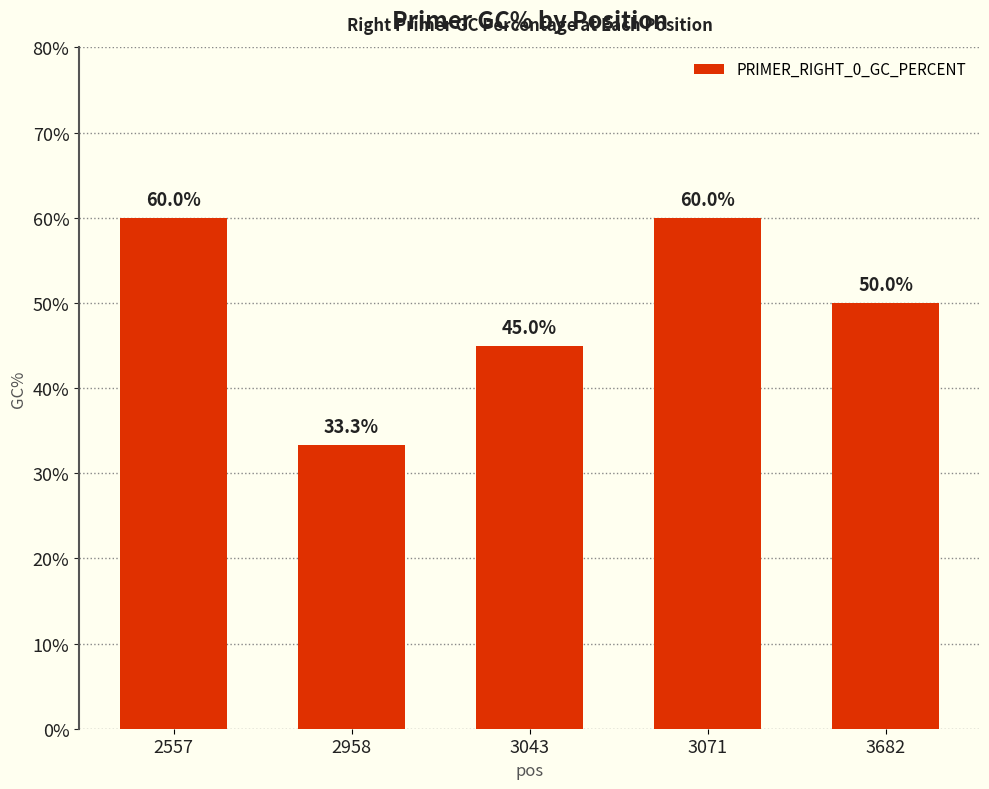

What is the sum of all values?

248.3